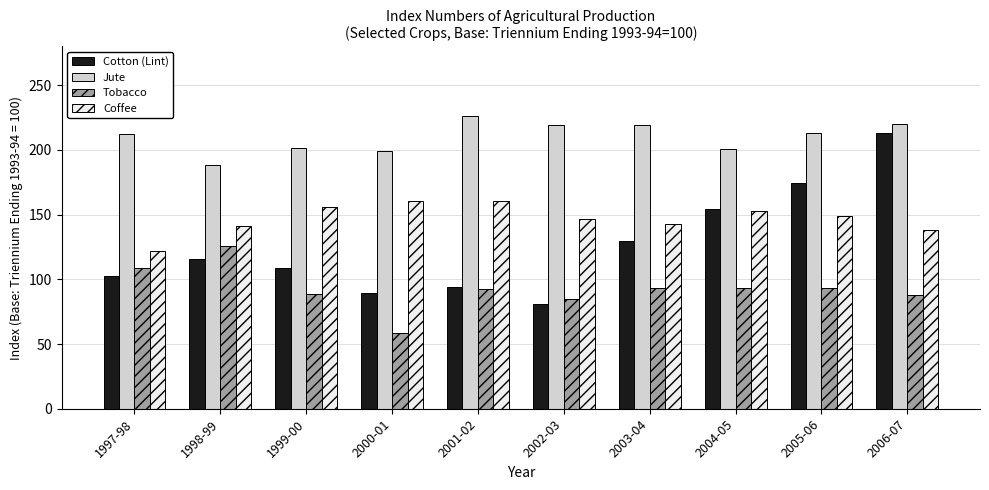

What is the spread (max minus min) of values at 2006-07?

132.2